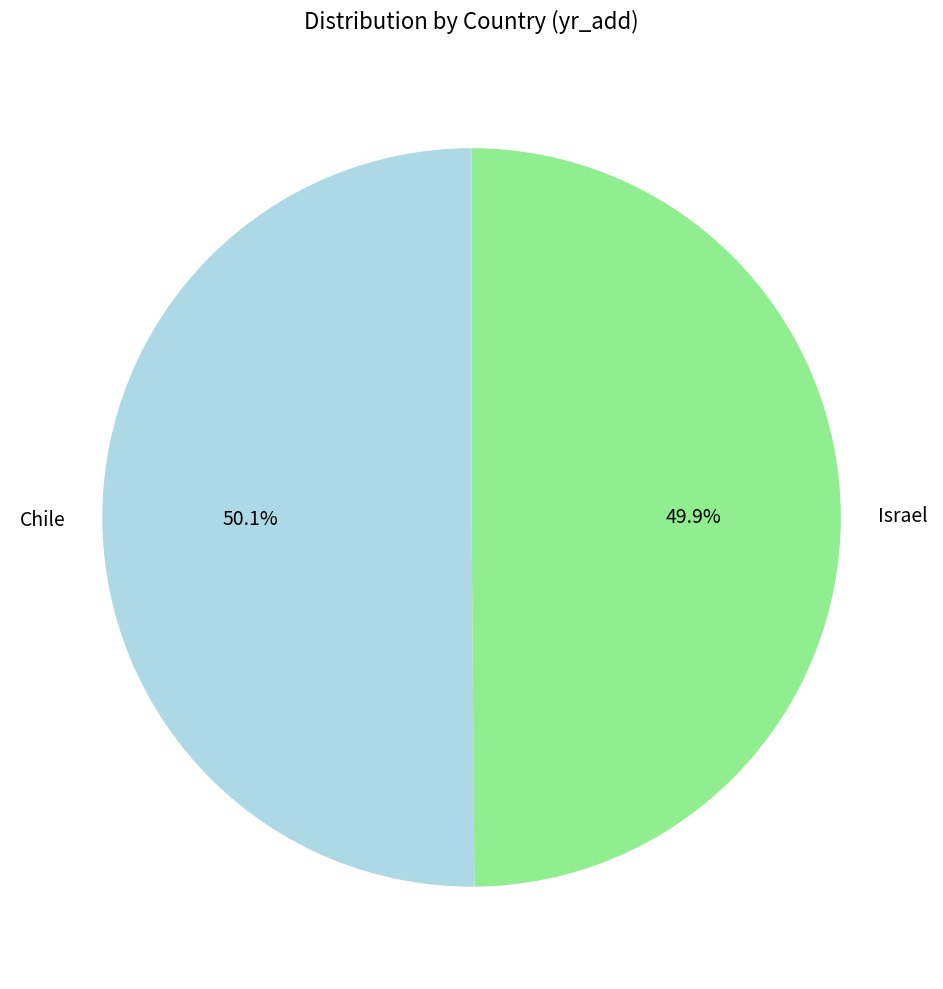

Count the number of slices in the pie.

2